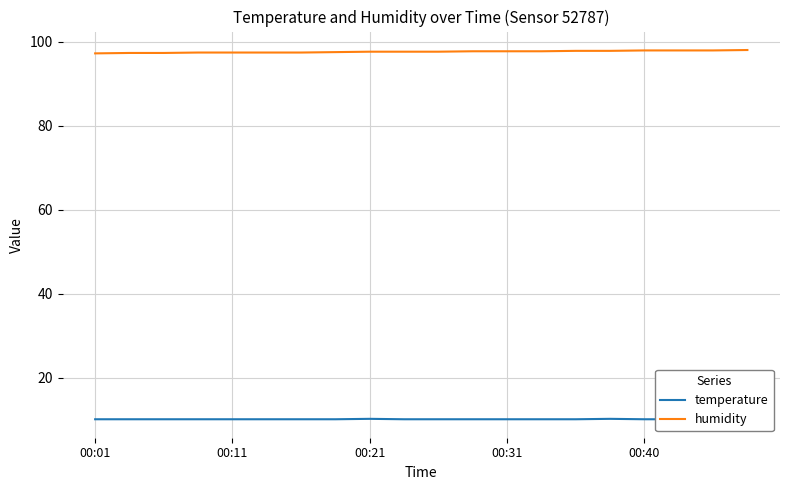

Reading right to left, list all the values displayed in this chart.

temperature: 10.2	10.1	10.1	10.1	10.2	10.1	10.1	10.1	10.1	10.1	10.1	10.2	10.1	10.1	10.1	10.1	10.1	10.1	10.1	10.1
humidity: 98.0	97.9	97.9	97.9	97.8	97.8	97.7	97.7	97.7	97.6	97.6	97.6	97.5	97.4	97.4	97.4	97.4	97.3	97.3	97.2